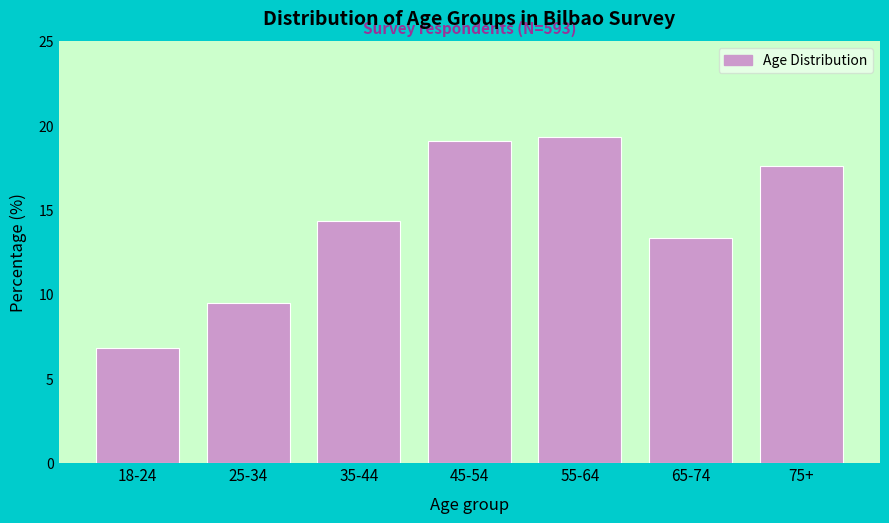

The chart shows a value of 8.2 at 35-44. True or false?

False